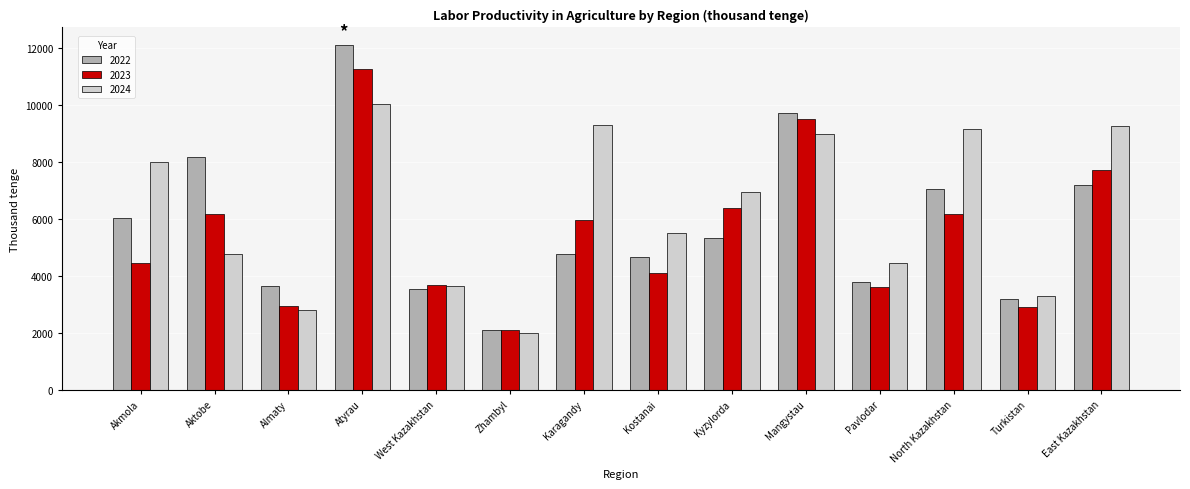

Read the 2023 value at North Kazakhstan.

6190.1